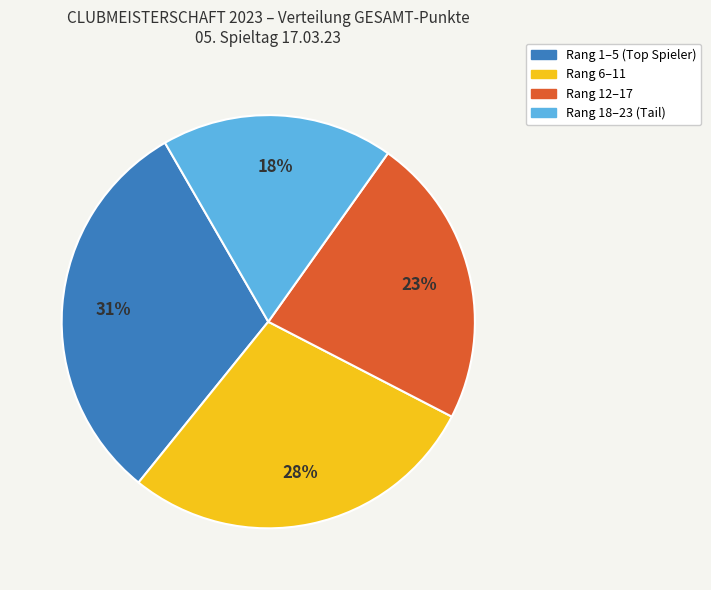

Does any single category account for the majority?

No